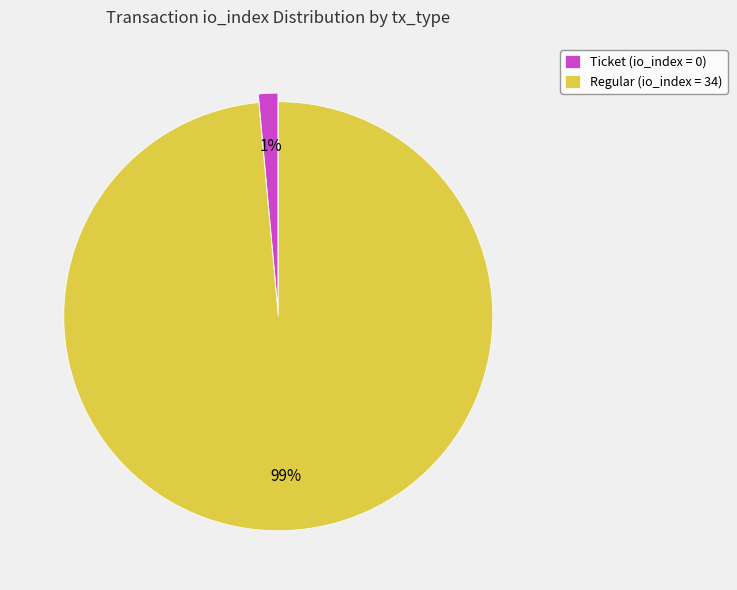

Is it true that Regular (io_index = 34) is 87% of the pie?

False